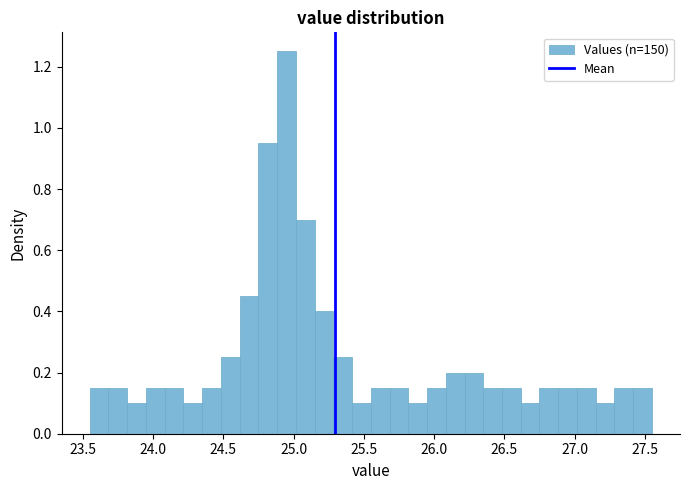

Around what value on the x-axis is the tallest bar? Give the approximate position of its centre, as read against the axis.

24.95